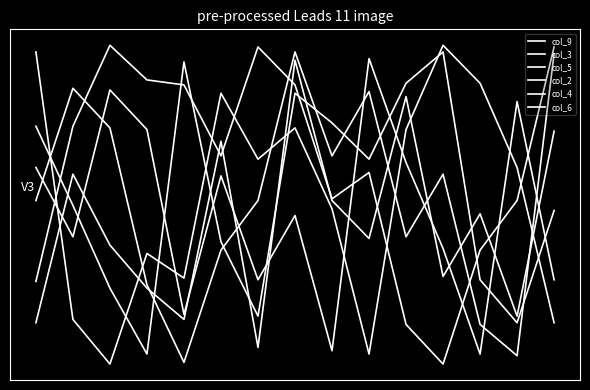

Does the chart display data point markers on the line(s)?

No